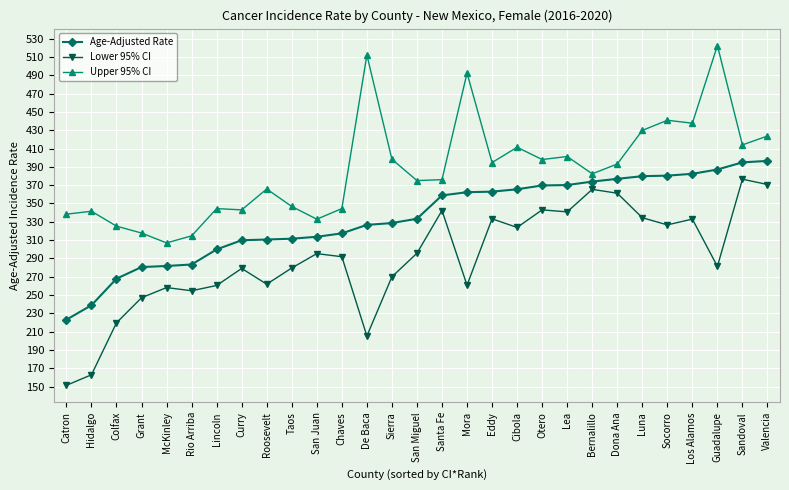

The Age-Adjusted Rate series shows 394.9 at Sandoval. True or false?

True